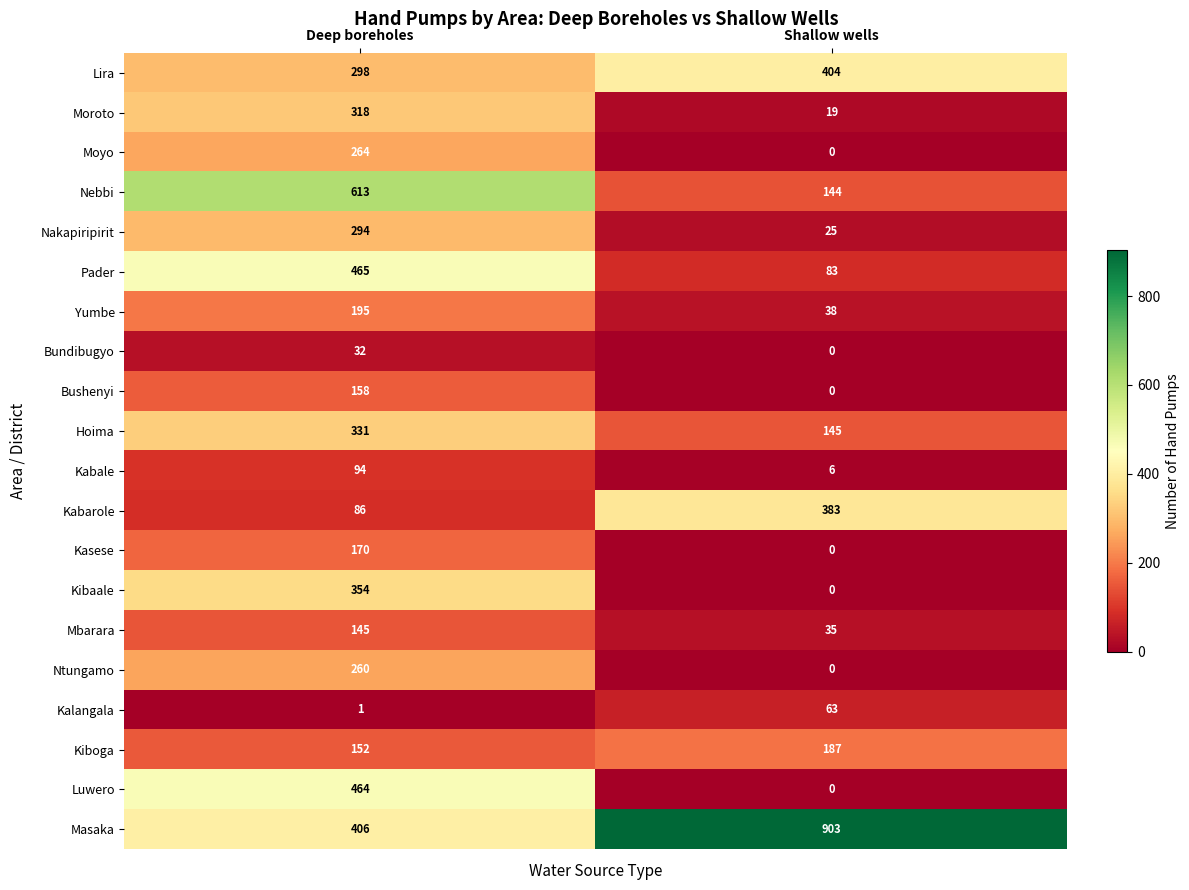

What is the sum of the Bundibugyo values at Shallow wells and Deep boreholes?

32